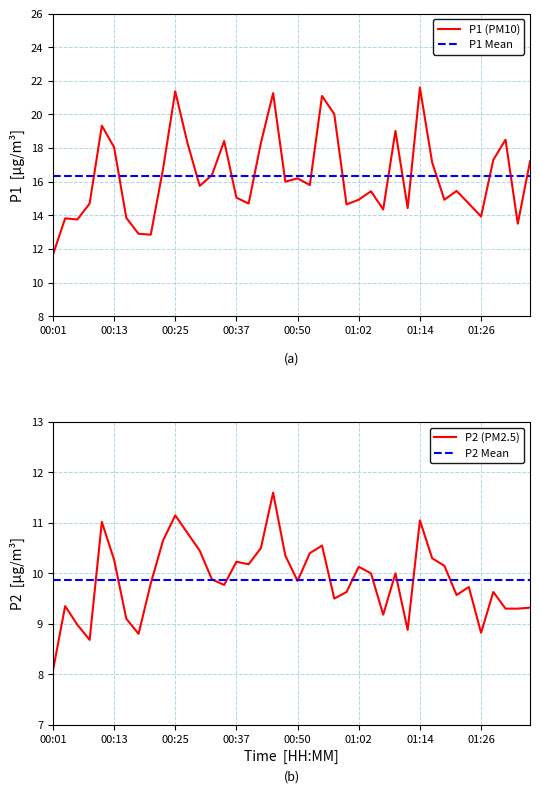

The value of P1 (PM10) at 00:37 is 15.1. True or false?

True